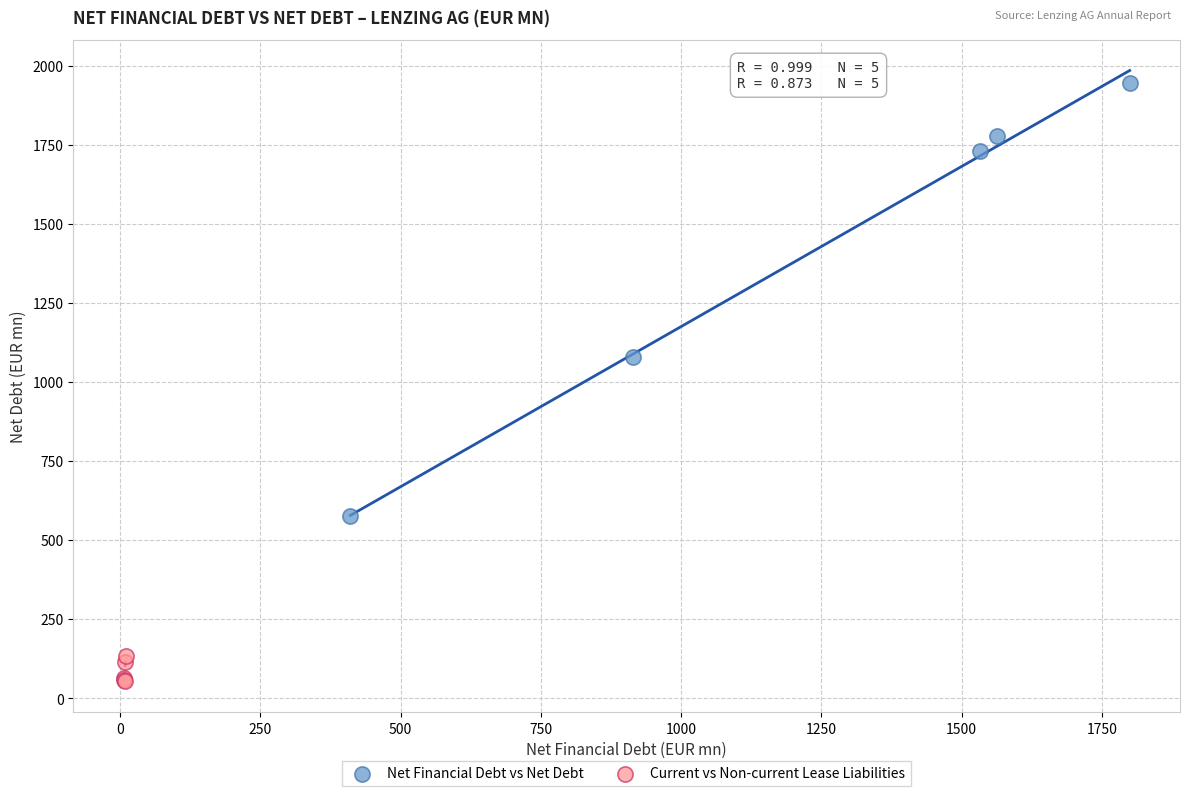

Which series has the largest Y range (max minus min)?

Net Financial Debt vs Net Debt